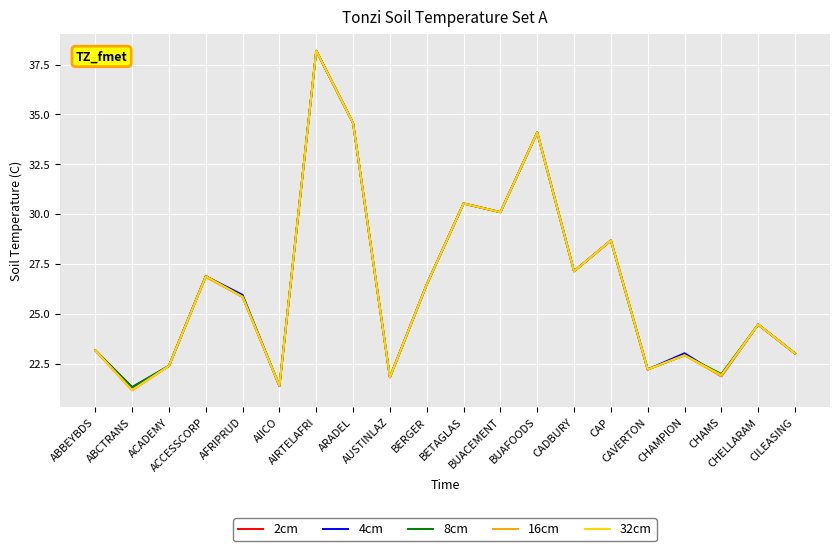

How many interior local peaks does the 2cm series have?

7